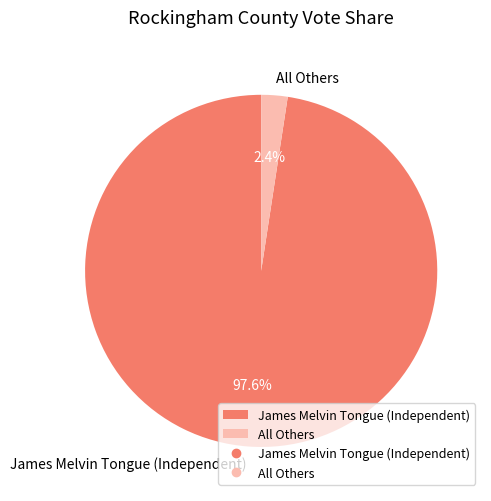

What is the largest slice in the pie chart?

James Melvin Tongue (Independent)